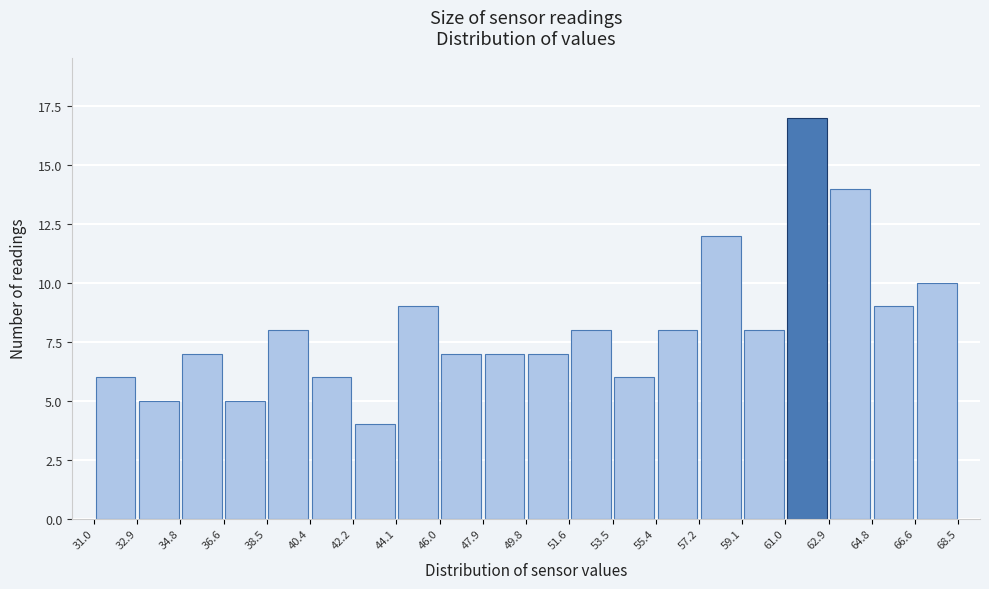

How tall is the bar that spans 55.4 to 57.2 on the x-axis? The values are not printed on the chart, so give them approximately, as read against the axis.

8